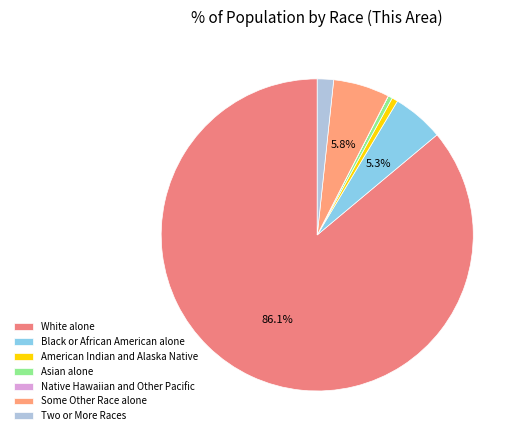

Is it true that Native Hawaiian and Other Pacific is 1% of the pie?

False